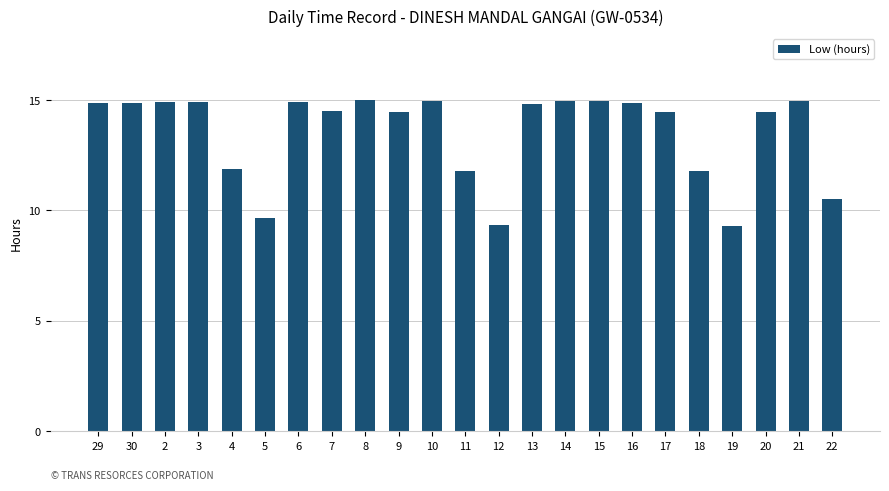

What is the label of the 13th bar from the right?

10